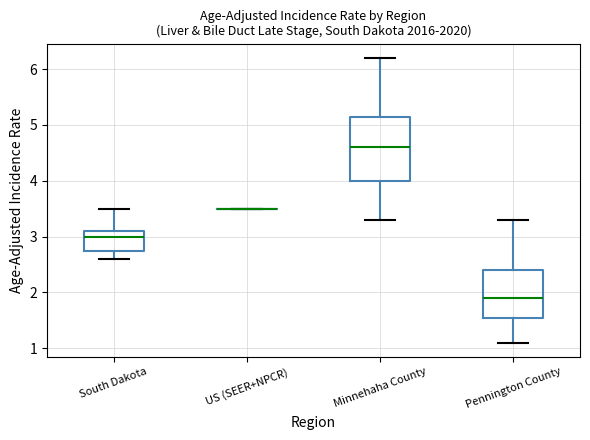

Where does the median line of the box for Pennington County sit on the y-axis? The values are not printed on the chart, so give them approximately, as read against the axis.

1.9